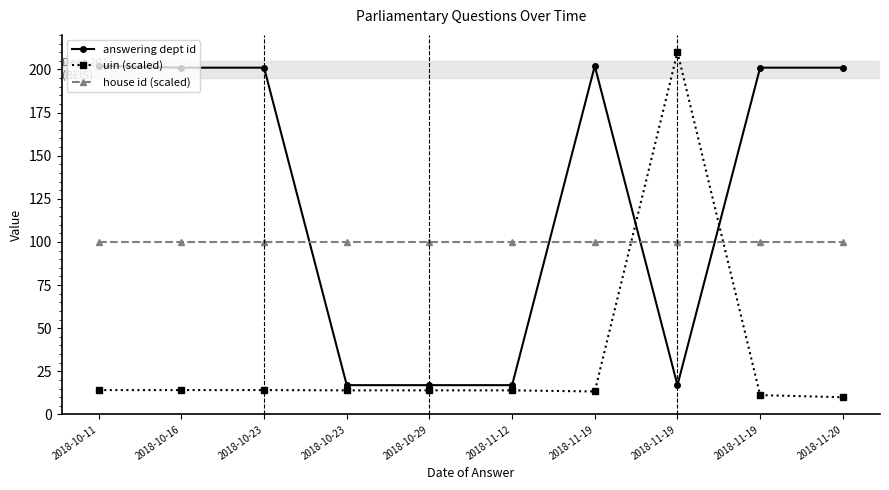

List the labels in order of uin (scaled) value, smallest first.

2018-11-20, 2018-11-19, 2018-11-19, 2018-10-23, 2018-10-29, 2018-11-12, 2018-10-11, 2018-10-16, 2018-10-23, 2018-11-19